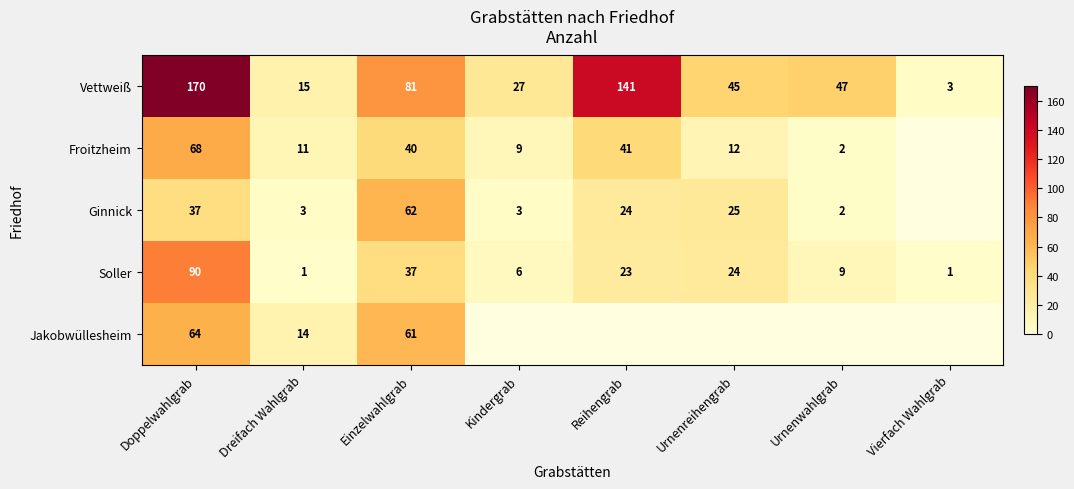

Is the value of Soller at Reihengrab greater than the value of Vettweiß at Urnenreihengrab?

No